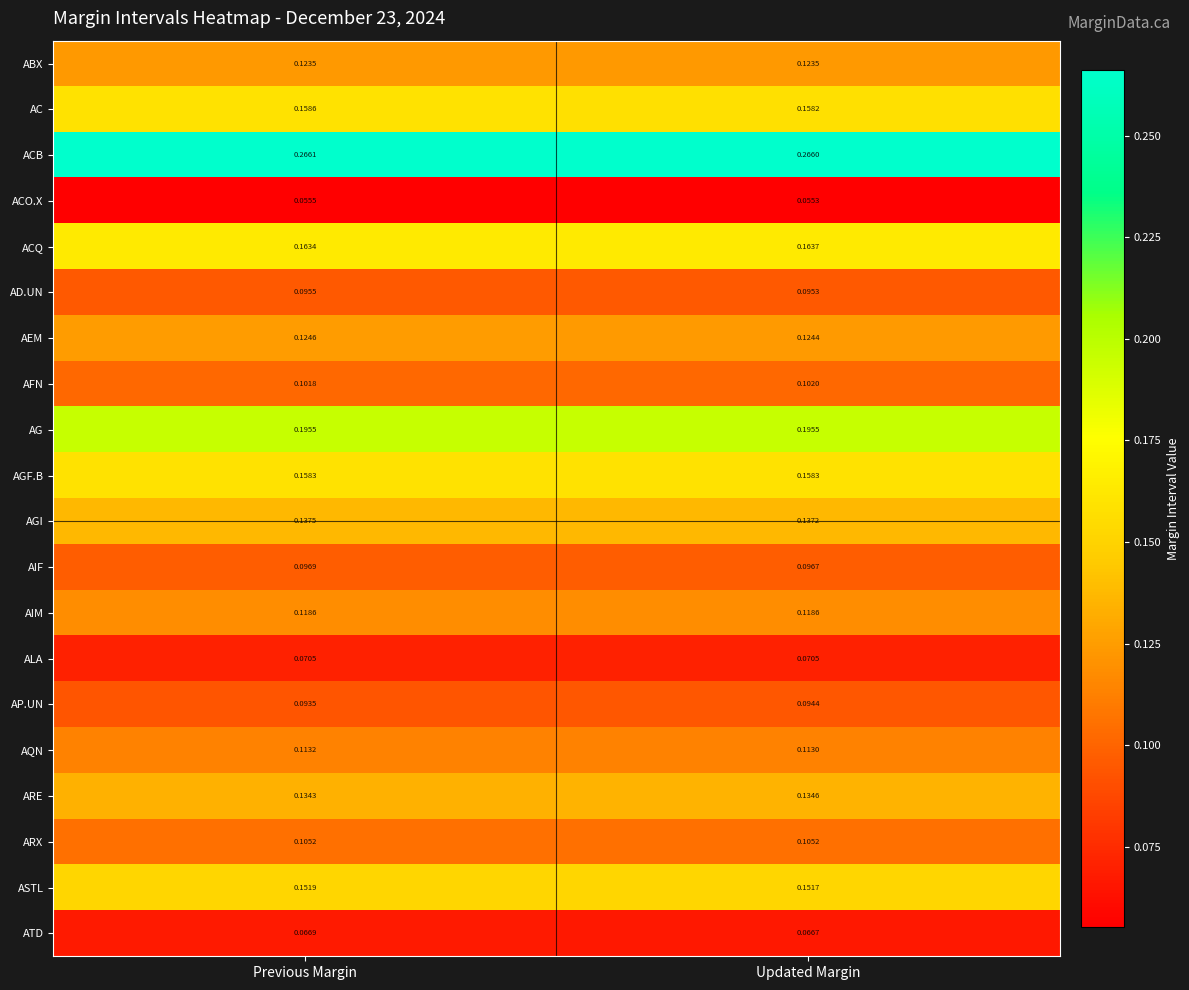

At how many categories does at least one series exceed 0?

2